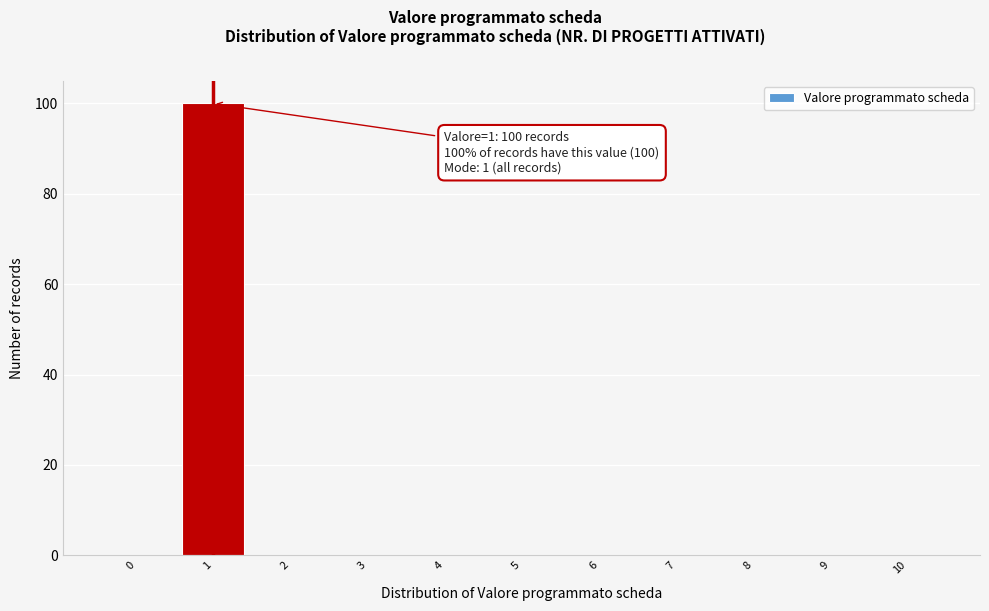

Reading left to right, list all the values displayed in this chart.

0=0	1=100	2=0	3=0	4=0	5=0	6=0	7=0	8=0	9=0	10=0